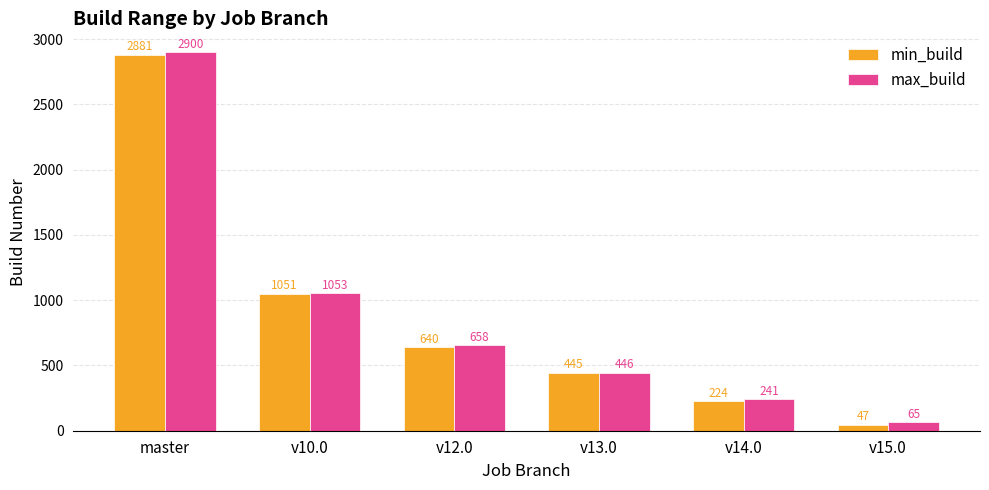

Which series changed the most between v12.0 and v14.0?

max_build